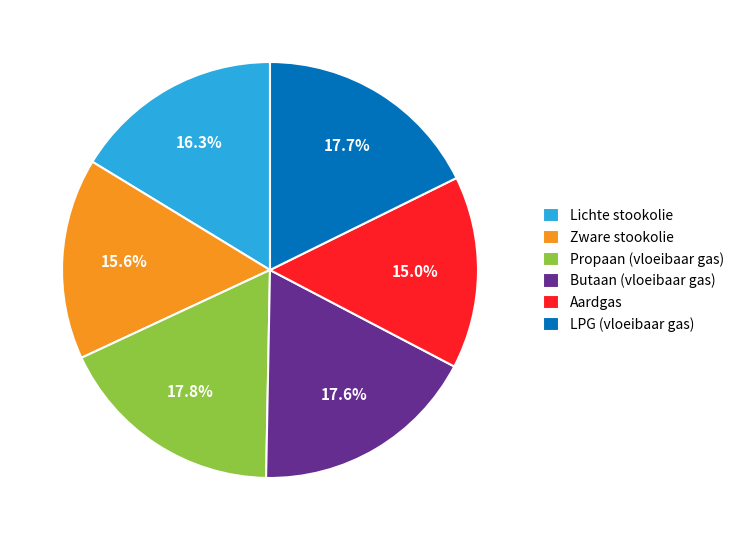

Is it true that LPG (vloeibaar gas) is 18% of the pie?

True